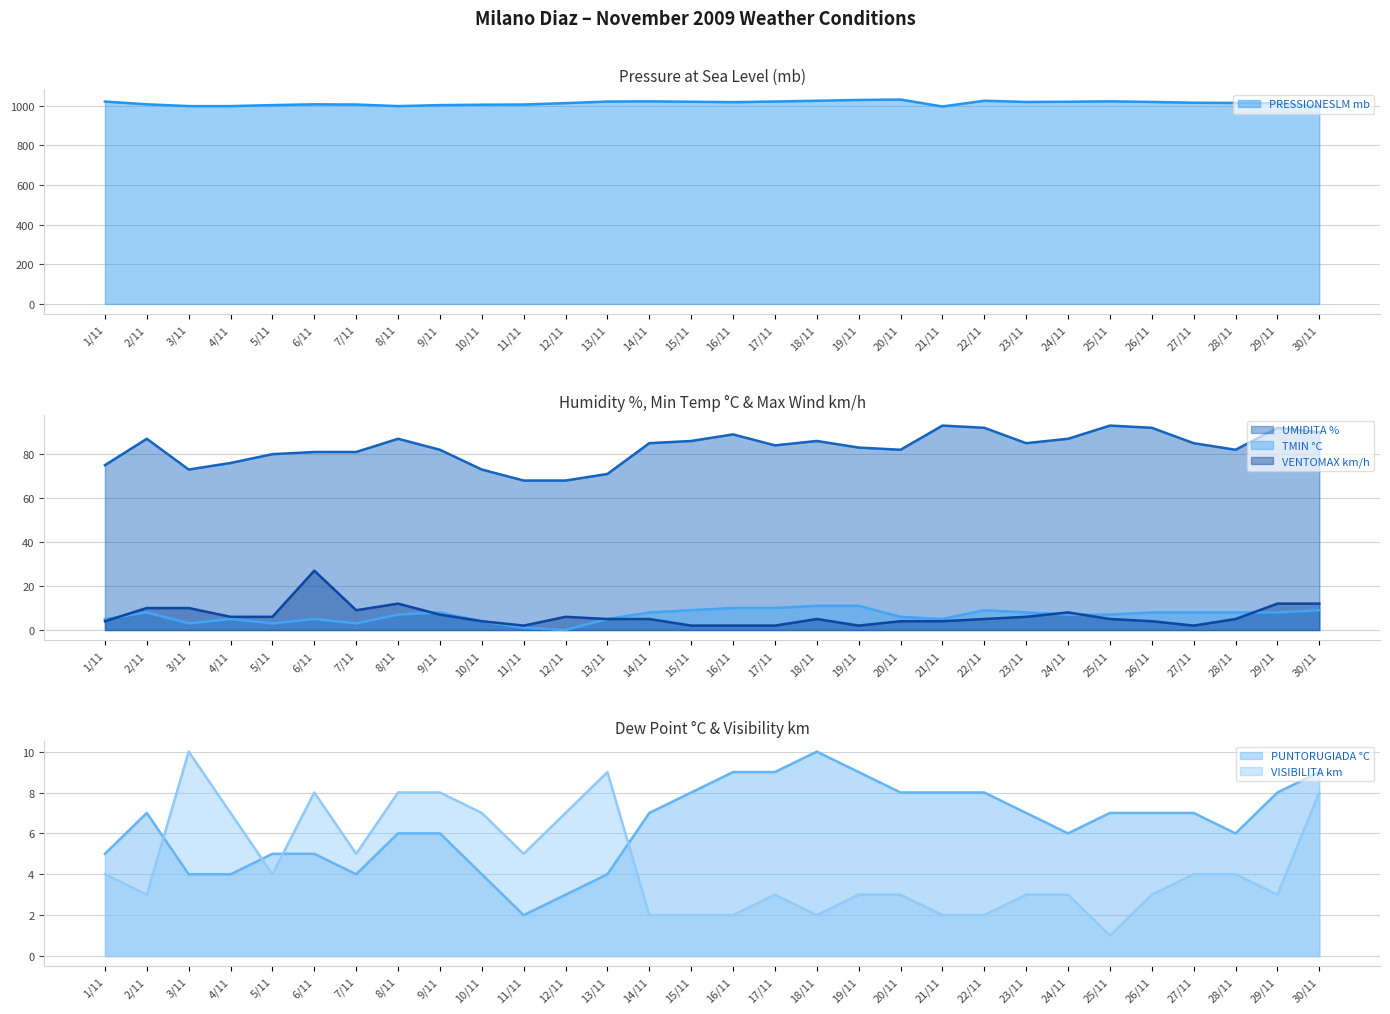

At which category is the sum across all series the highest?

22/11